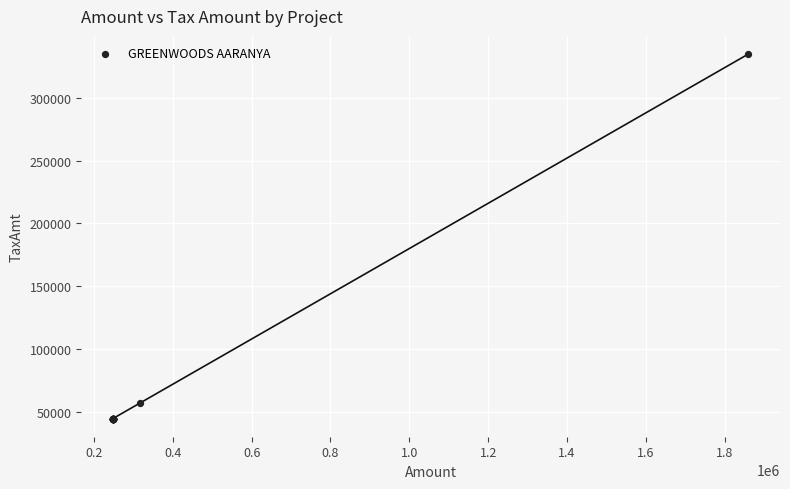

What Y value in the scatter plot is closest to 189749?

56802.0